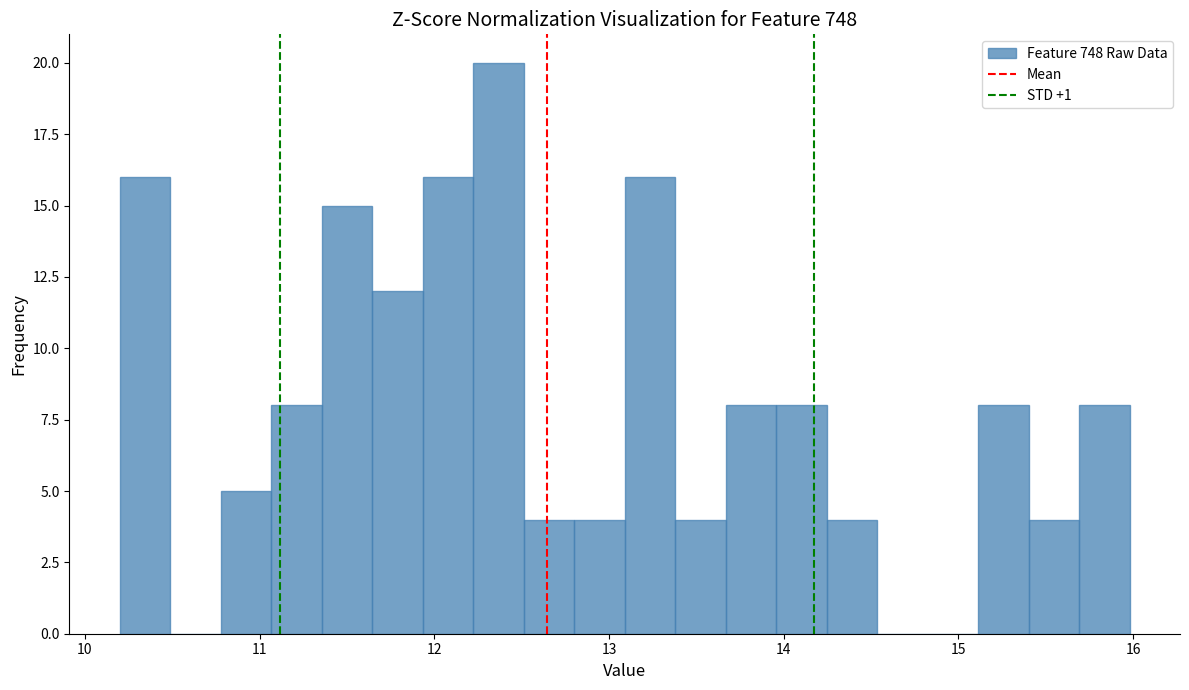

Around what value on the x-axis is the tallest bar? Give the approximate position of its centre, as read against the axis.

12.4